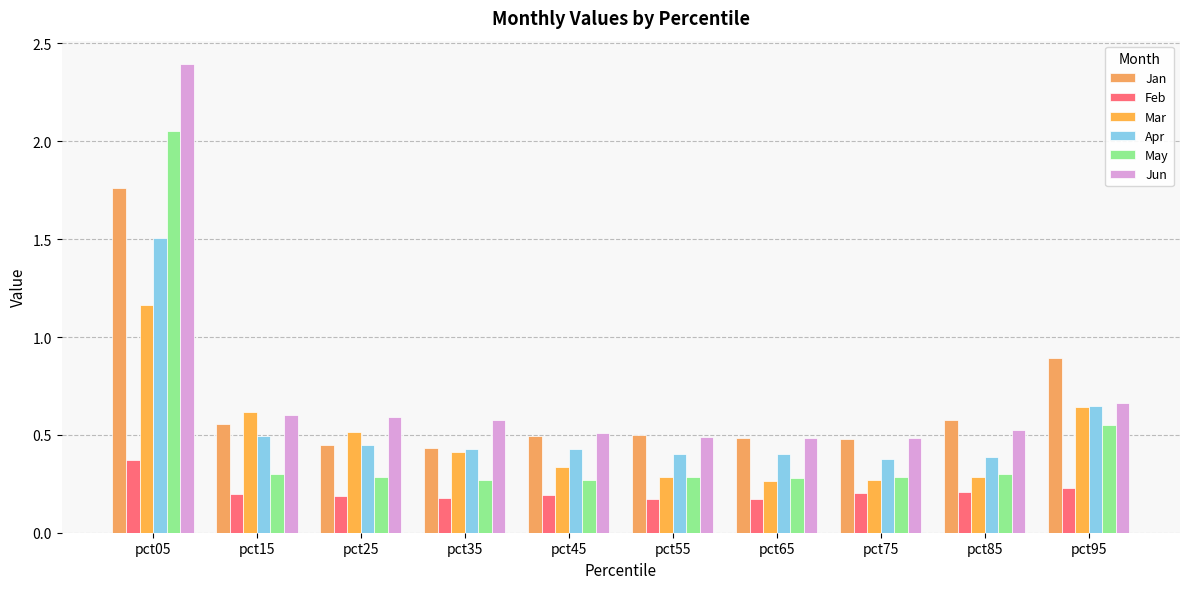

Between pct75 and pct95, which series saw the biggest shift?

Jan